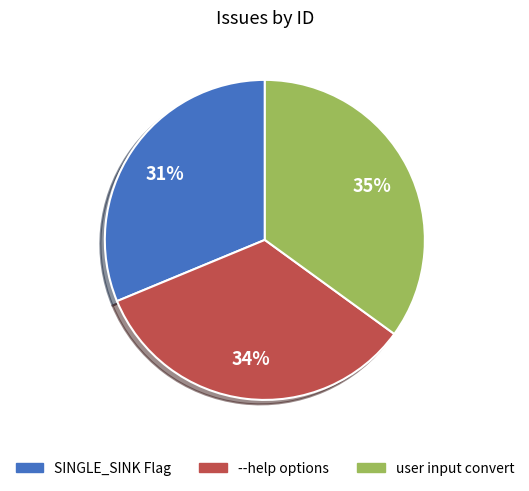

Does any single category account for the majority?

No